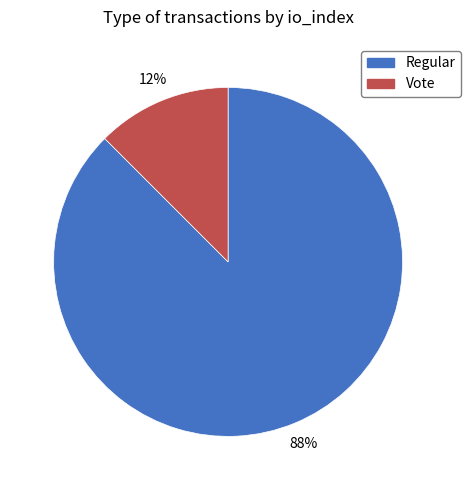

To the nearest percent, what is the average slice percentage?

50%